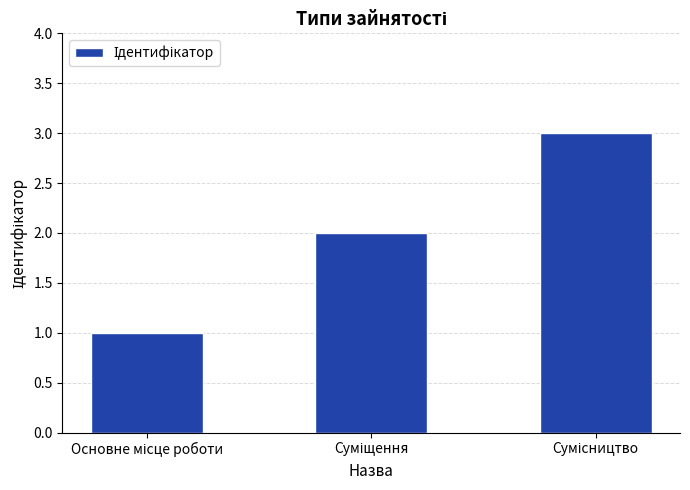

What is the sum of all values?

6